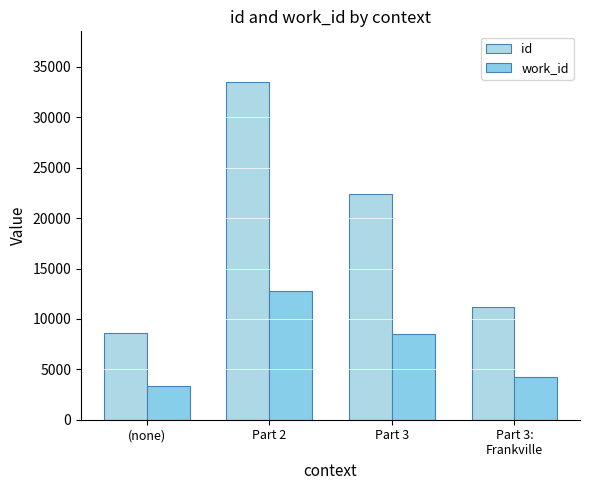

Reading left to right, transcribe all the data shown in this chart.

id: 8642	33512	22355	11179
work_id: 3367	12816	8544	4272